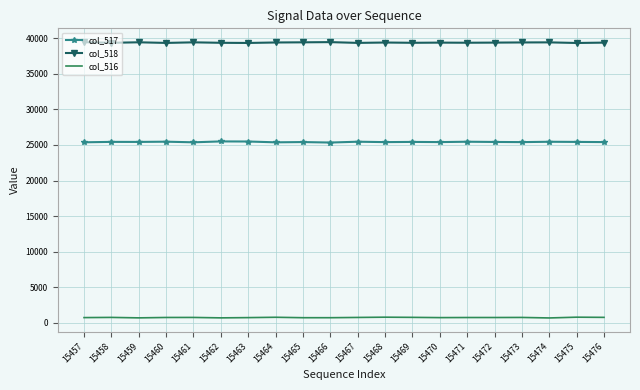

What is the difference between the col_517 values at 15474 and 15473?

49